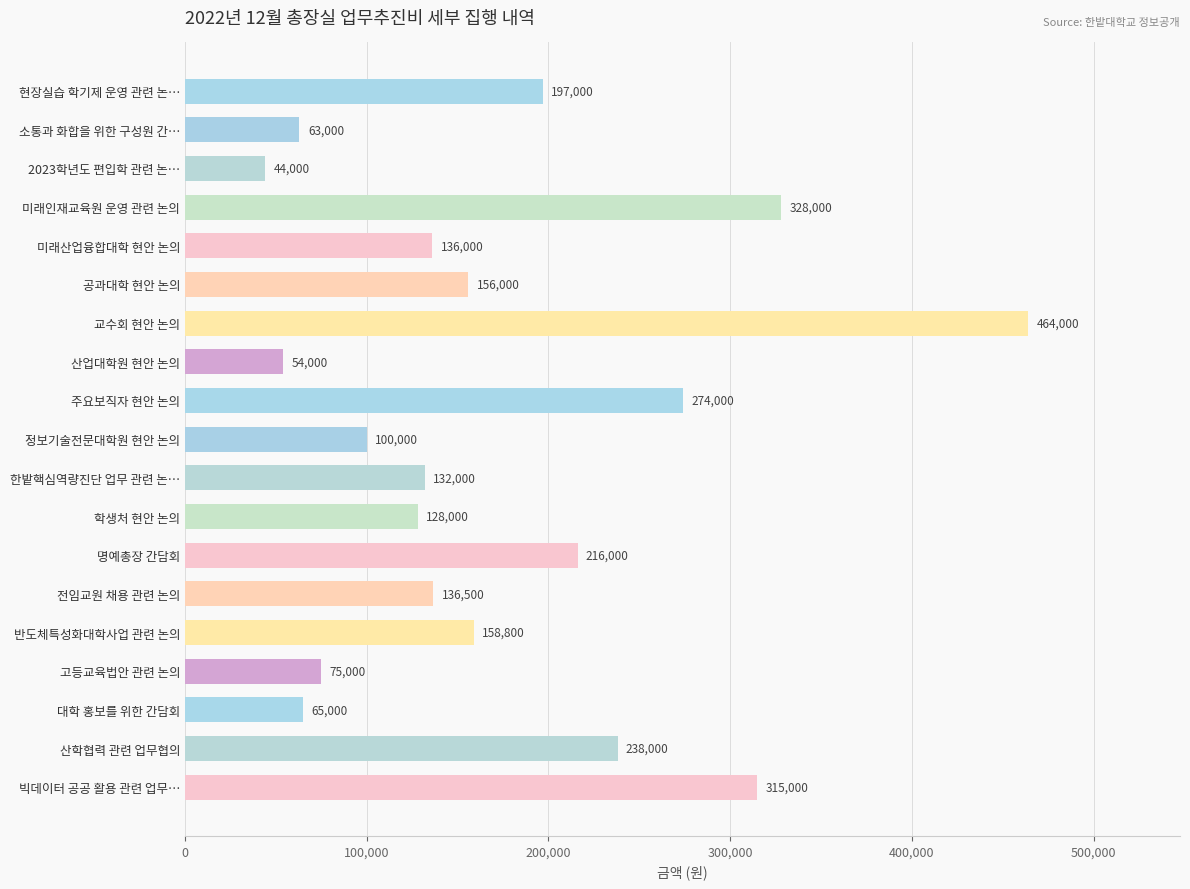

What is the maximum value shown in the chart?

464000